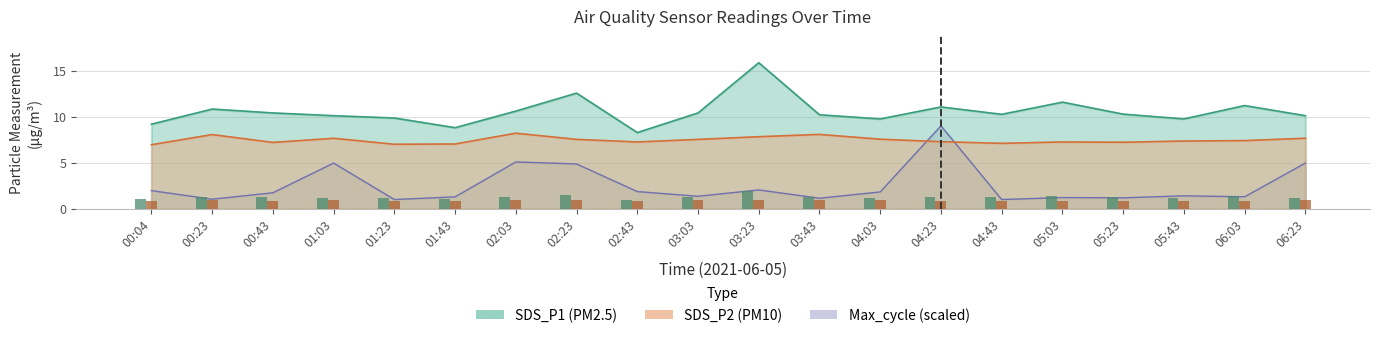

Rank the categories by SDS_P2 value from highest to lowest.

02:03, 03:43, 00:23, 03:23, 01:03, 06:23, 04:03, 02:23, 03:03, 06:03, 05:43, 04:23, 02:43, 05:03, 05:23, 00:43, 04:43, 01:43, 01:23, 00:04